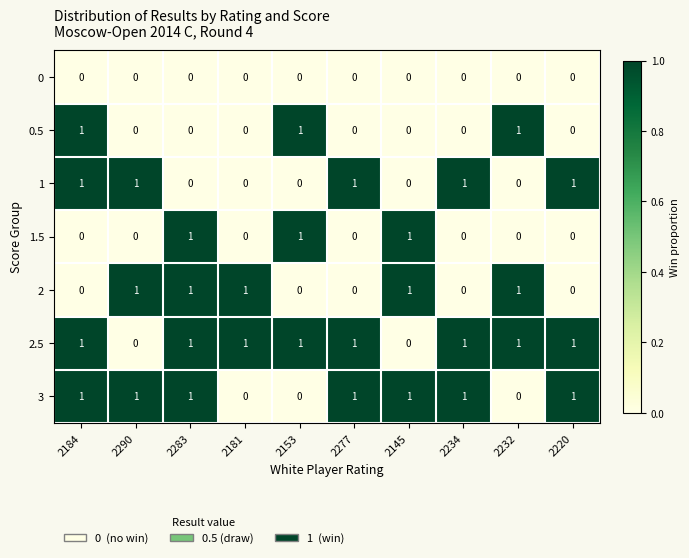

Count the 3 values in the range 0 to 1.

10